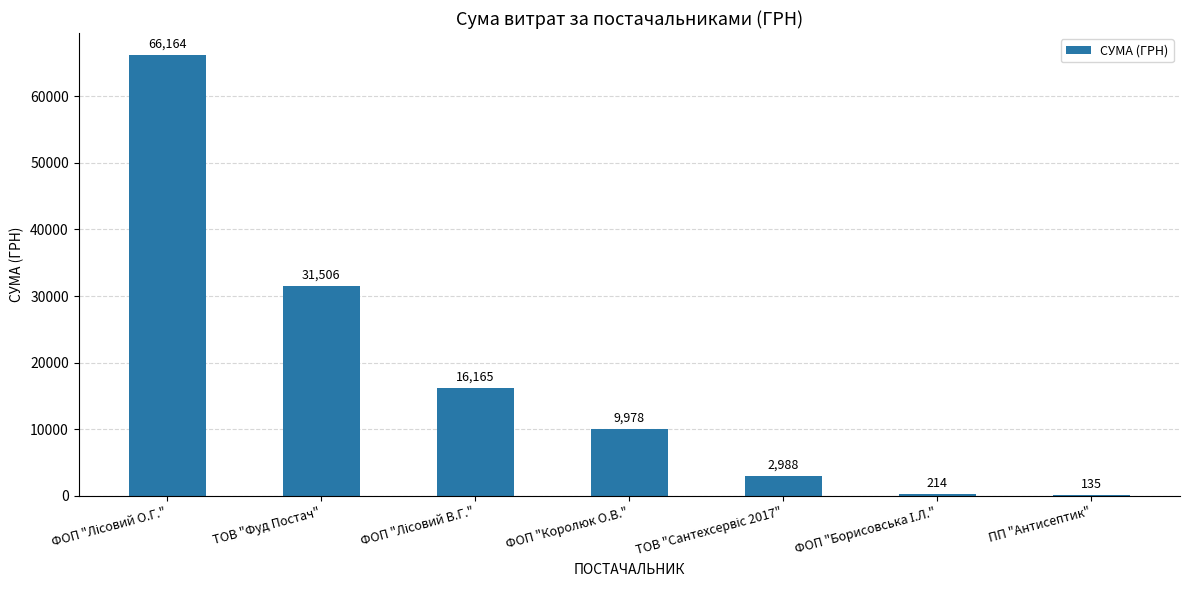

At which label is the value closest to 33149?

ТОВ "Фуд Постач"